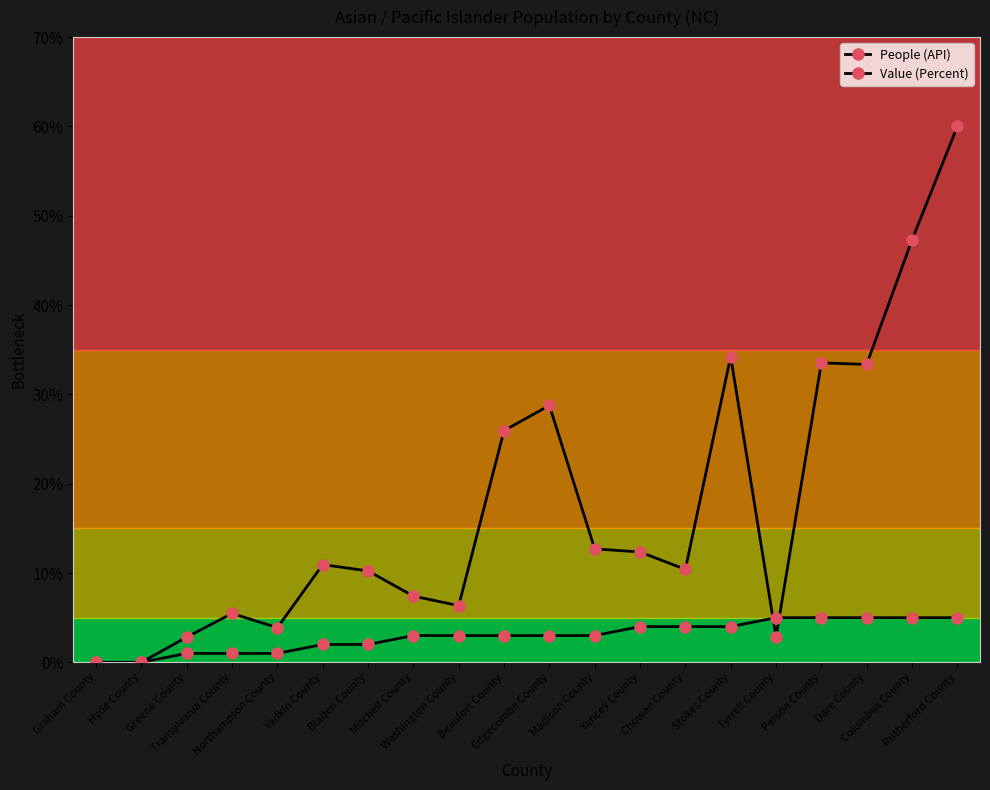

How many categories are shown in the chart?

20